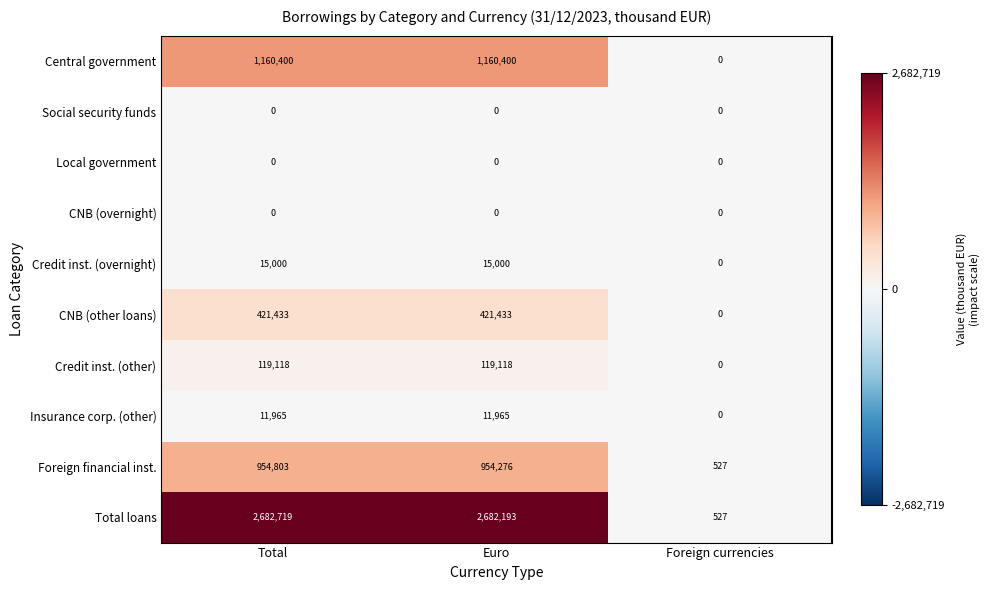

What is the total value across all series at Total?

5365438